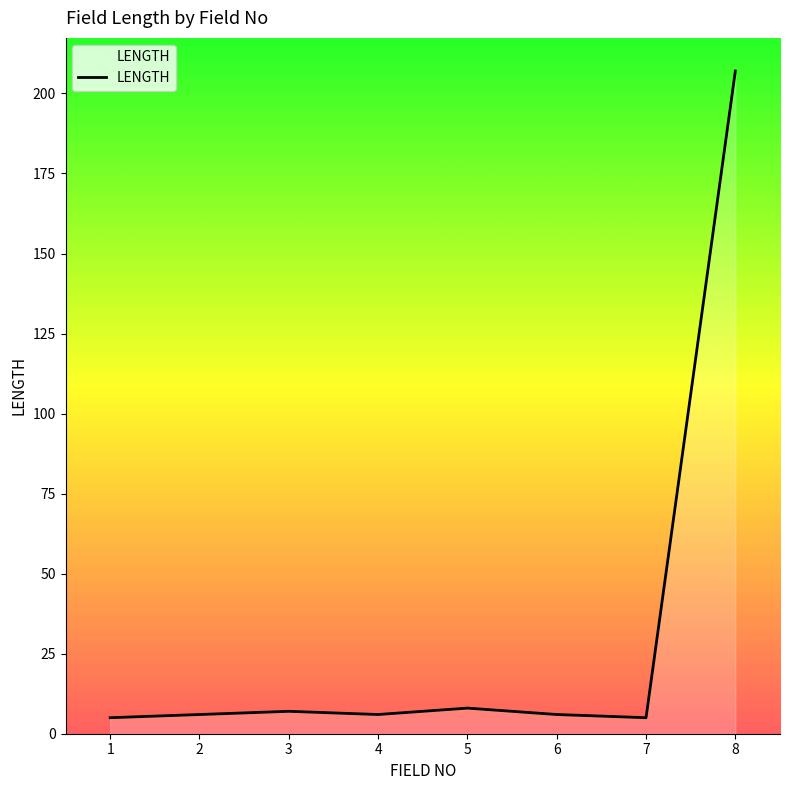

What is the ratio of the value at 3 to the value at 1?

1.4